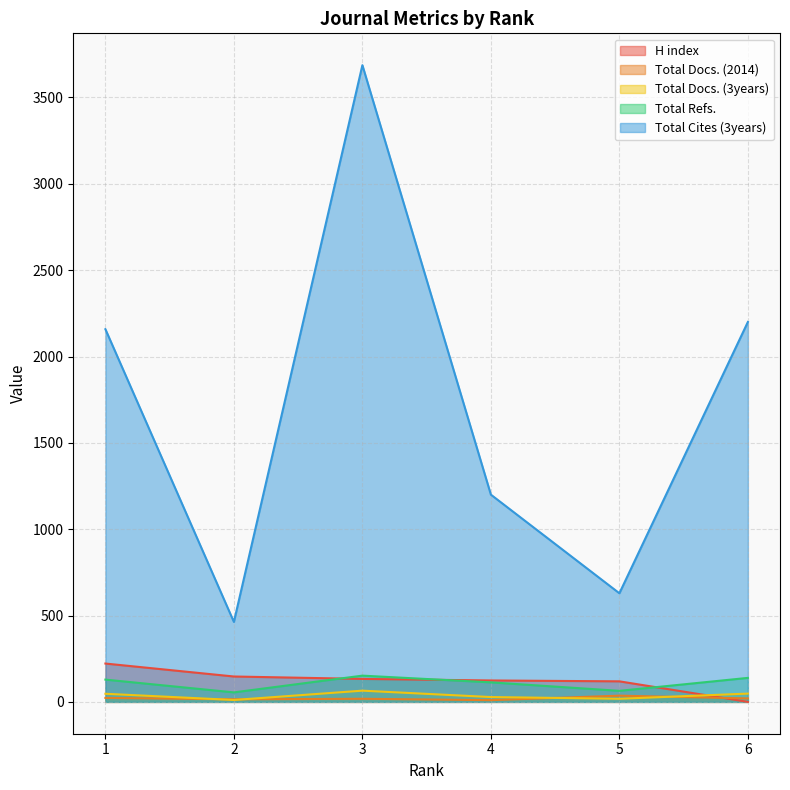

The value of Total Cites (3years) at 6 is 2200. True or false?

True